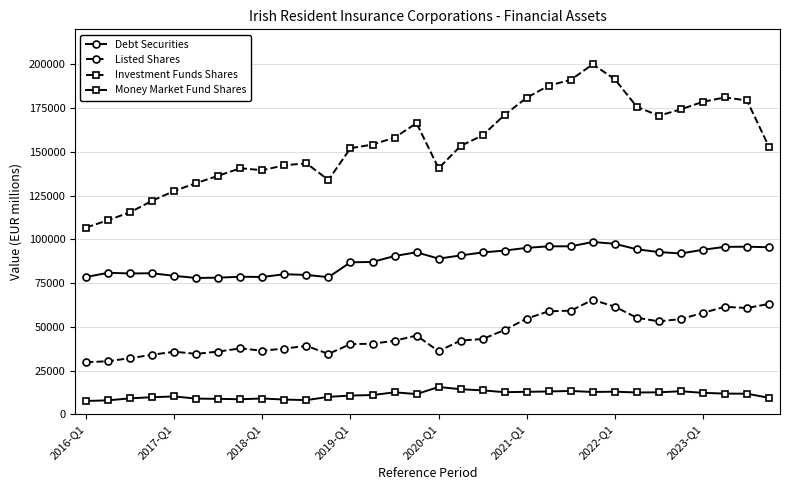

In Listed Shares, how many points are lower than both neighbors (excluding endpoints)?

6